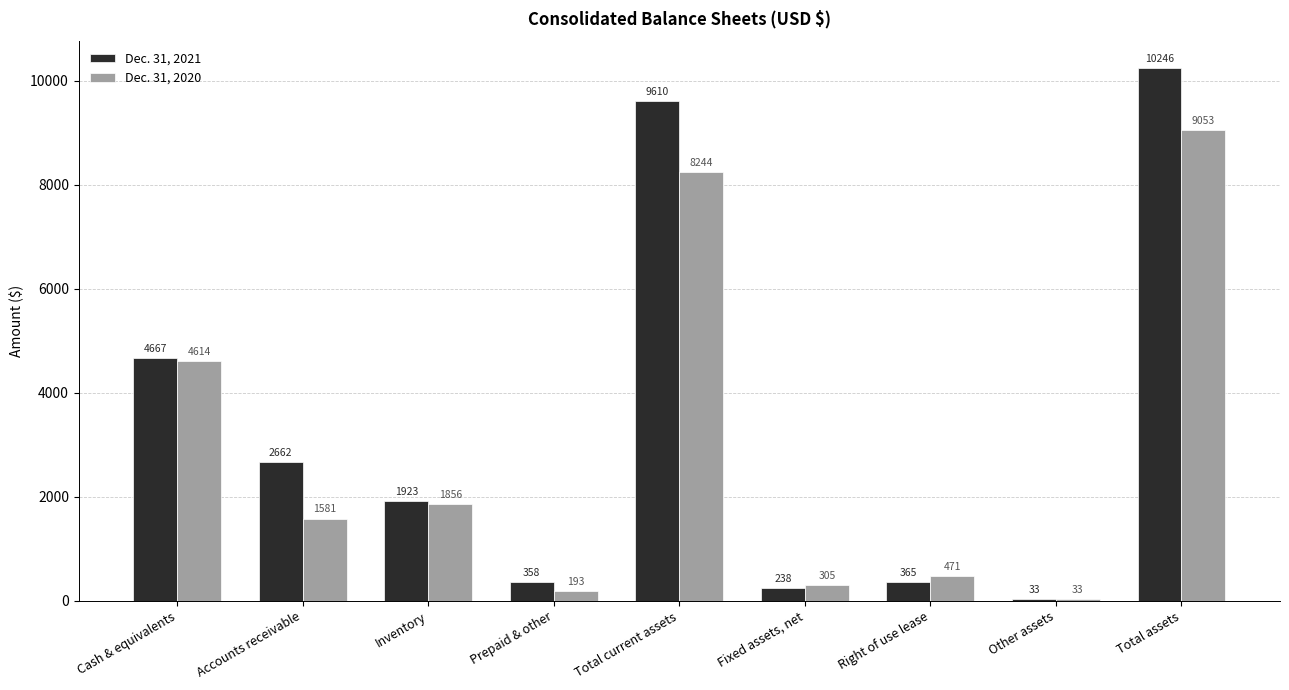

Which series has the widest spread of values?

Dec. 31, 2021